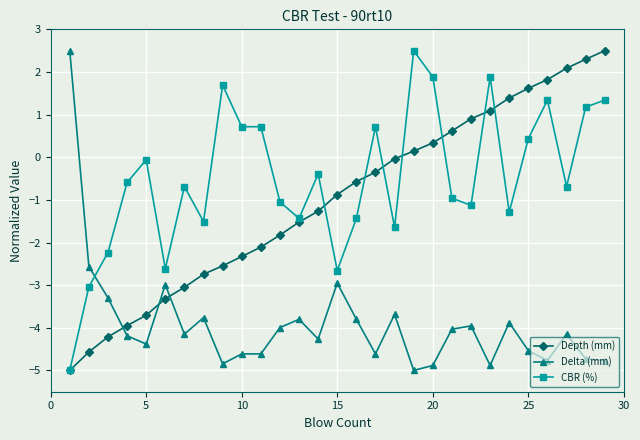

Which series ends up on top after the final intersection of Depth (mm) and Delta (mm)?

Depth (mm)